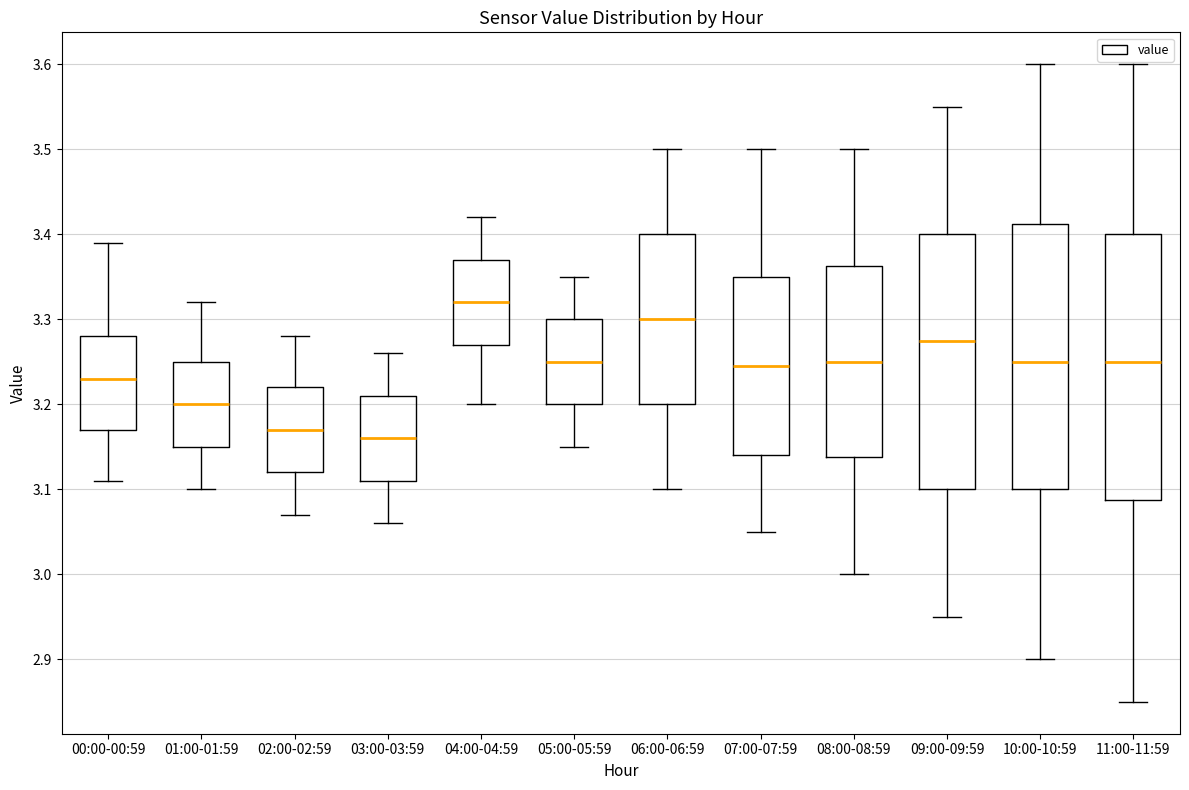

Reading left to right, read every box against the y-axis: the position of its median line, the range the box covers, and the ends of its whiskers. The values are not printed on the chart, so give them approximately, as read against the axis.

00:00-00:59: median 3.23, box 3.17 to 3.28, whiskers 3.11 to 3.39
01:00-01:59: median 3.20, box 3.15 to 3.25, whiskers 3.10 to 3.32
02:00-02:59: median 3.17, box 3.12 to 3.22, whiskers 3.07 to 3.28
03:00-03:59: median 3.16, box 3.11 to 3.21, whiskers 3.06 to 3.26
04:00-04:59: median 3.32, box 3.27 to 3.37, whiskers 3.20 to 3.42
05:00-05:59: median 3.25, box 3.20 to 3.30, whiskers 3.15 to 3.35
06:00-06:59: median 3.30, box 3.20 to 3.40, whiskers 3.10 to 3.50
07:00-07:59: median 3.25, box 3.14 to 3.35, whiskers 3.05 to 3.50
08:00-08:59: median 3.25, box 3.14 to 3.36, whiskers 3.00 to 3.50
09:00-09:59: median 3.28, box 3.10 to 3.40, whiskers 2.95 to 3.55
10:00-10:59: median 3.25, box 3.10 to 3.41, whiskers 2.90 to 3.60
11:00-11:59: median 3.25, box 3.09 to 3.40, whiskers 2.85 to 3.60